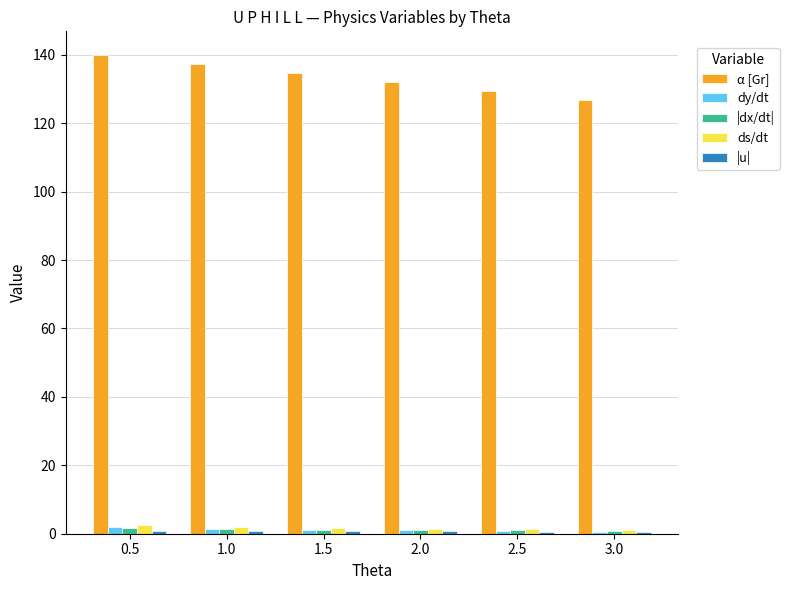

What is the maximum value shown in the chart?

139.9